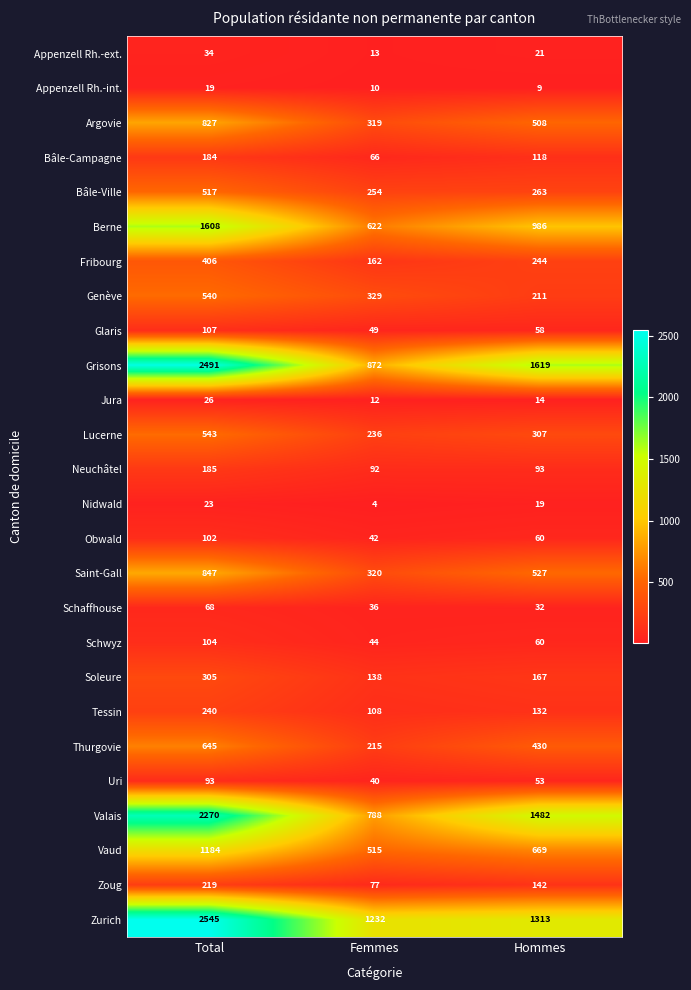

What is the lowest value of the Uri series?

40